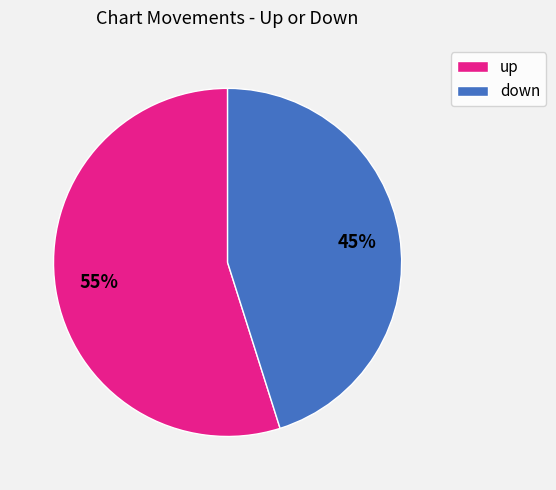

Count the number of slices in the pie.

2